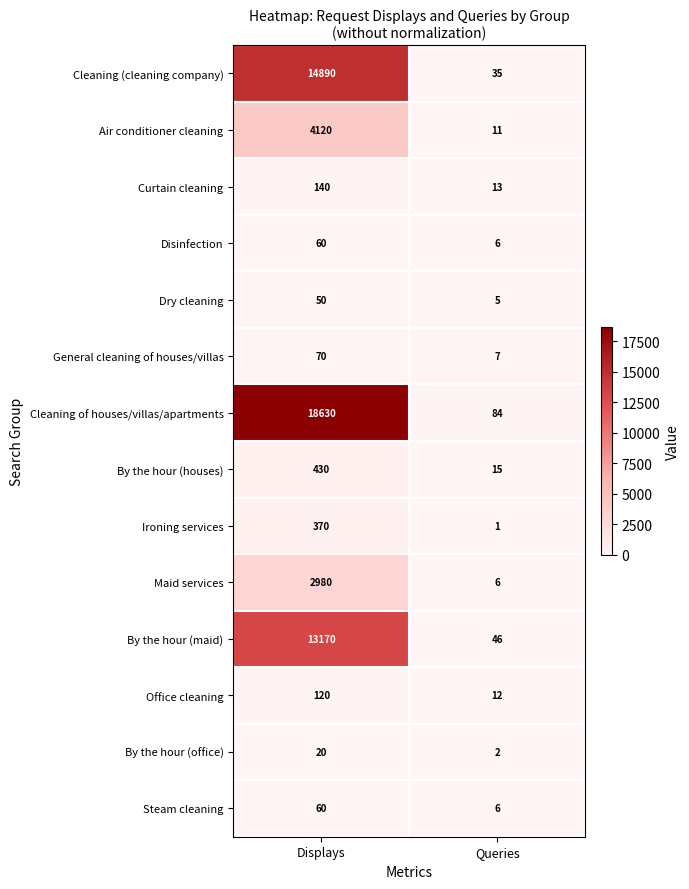

True or false: By the hour (office) has a value of 20 at Displays.

True